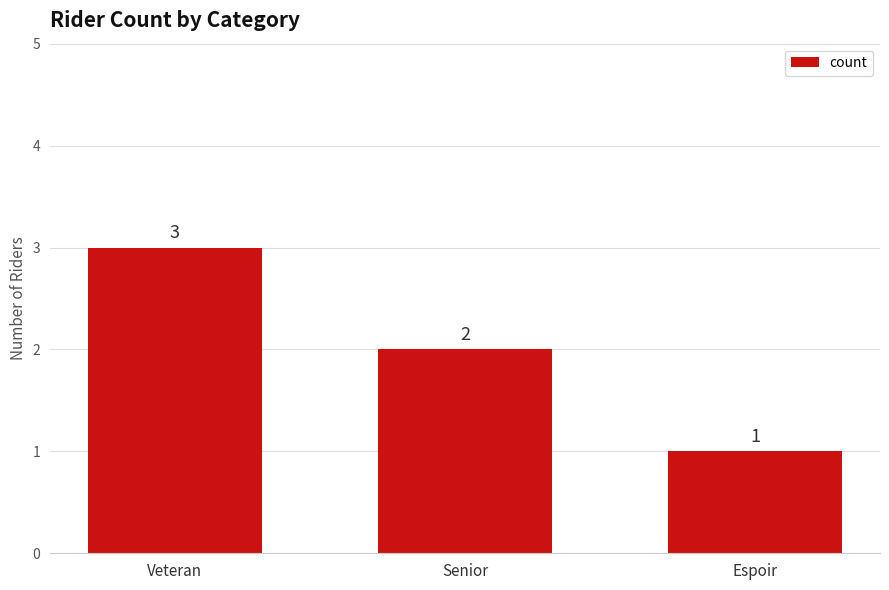

What is the difference between the values at Veteran and Senior?

1